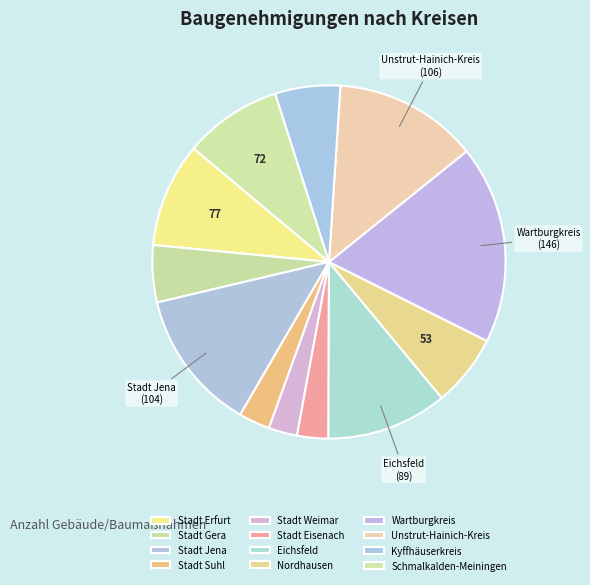

Between Stadt Eisenach and Stadt Jena, which is larger?

Stadt Jena